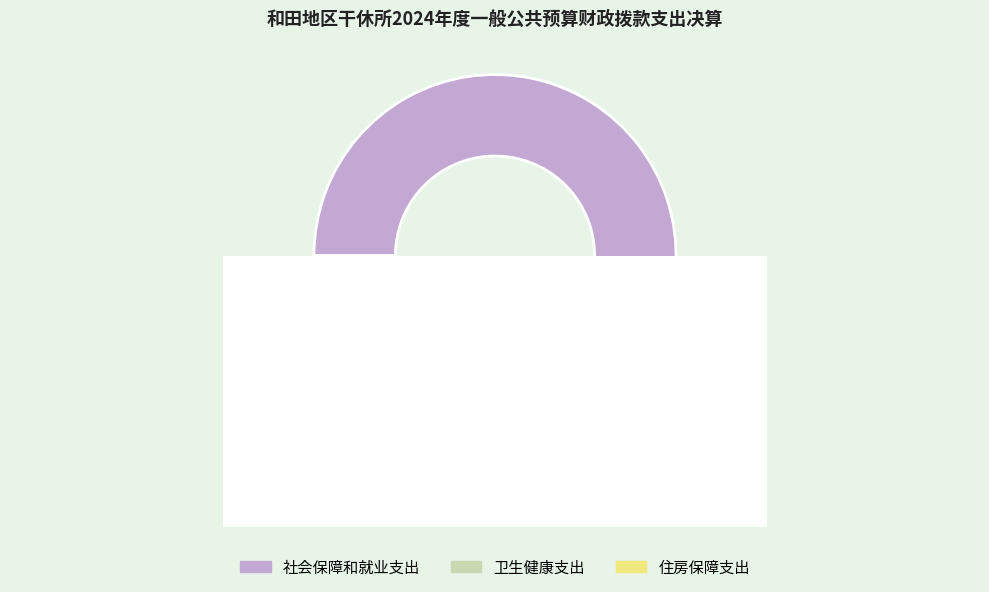

Which category has the biggest portion of the pie?

社会保障和就业支出